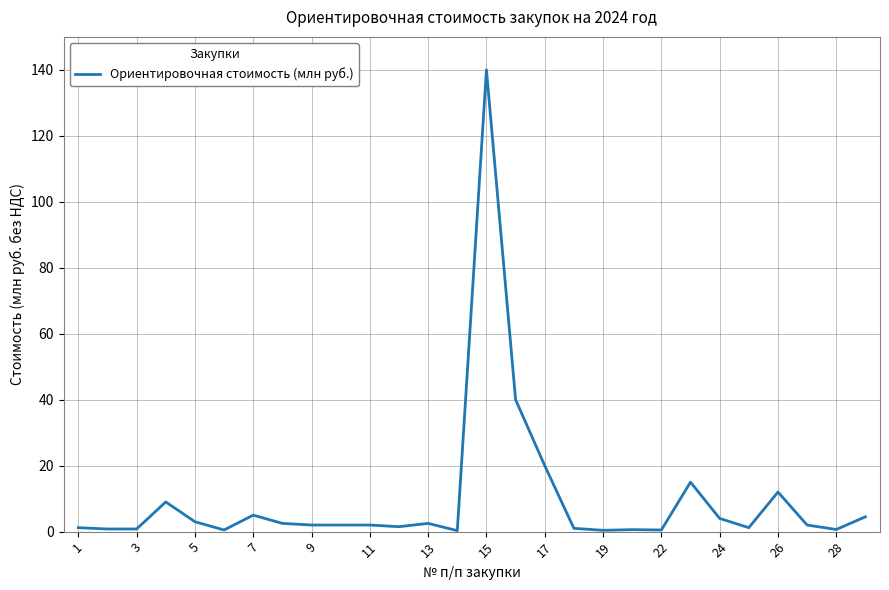

What is the difference between the maximum and minimum values?

139.7